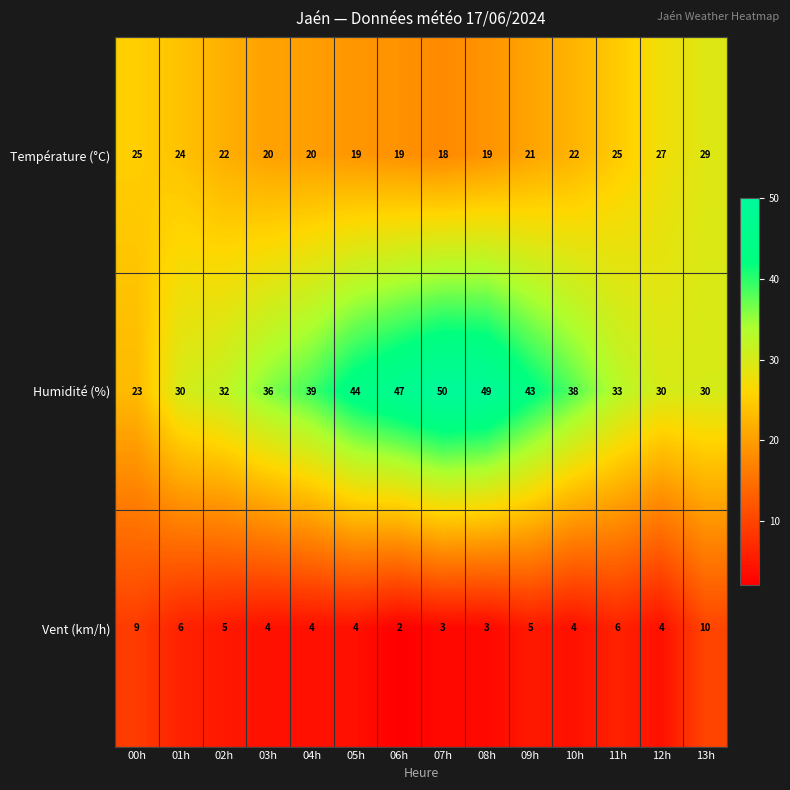

What is the spread (max minus min) of values at 11h?

27